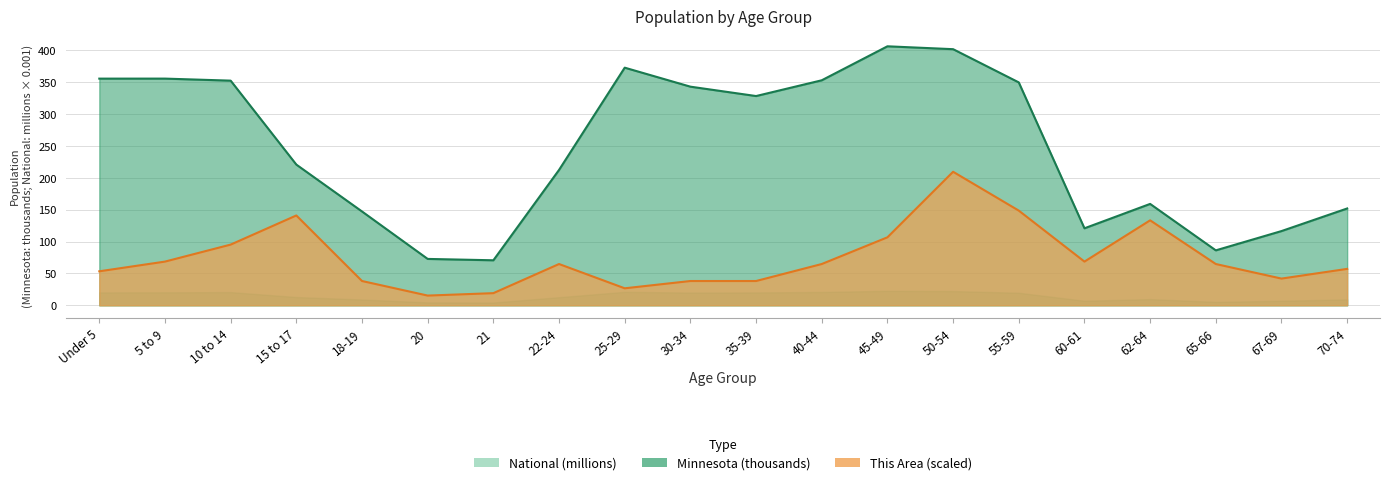

How many lines are shown in the chart?

2